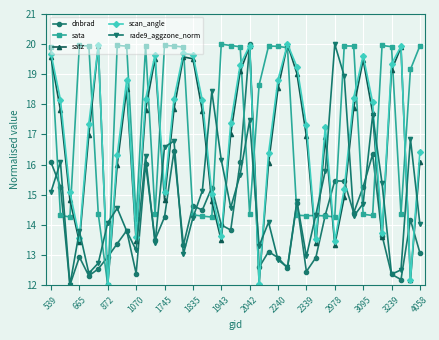

In scan_angle, how many points are lower than both neighbors (excluding endpoints)?

10